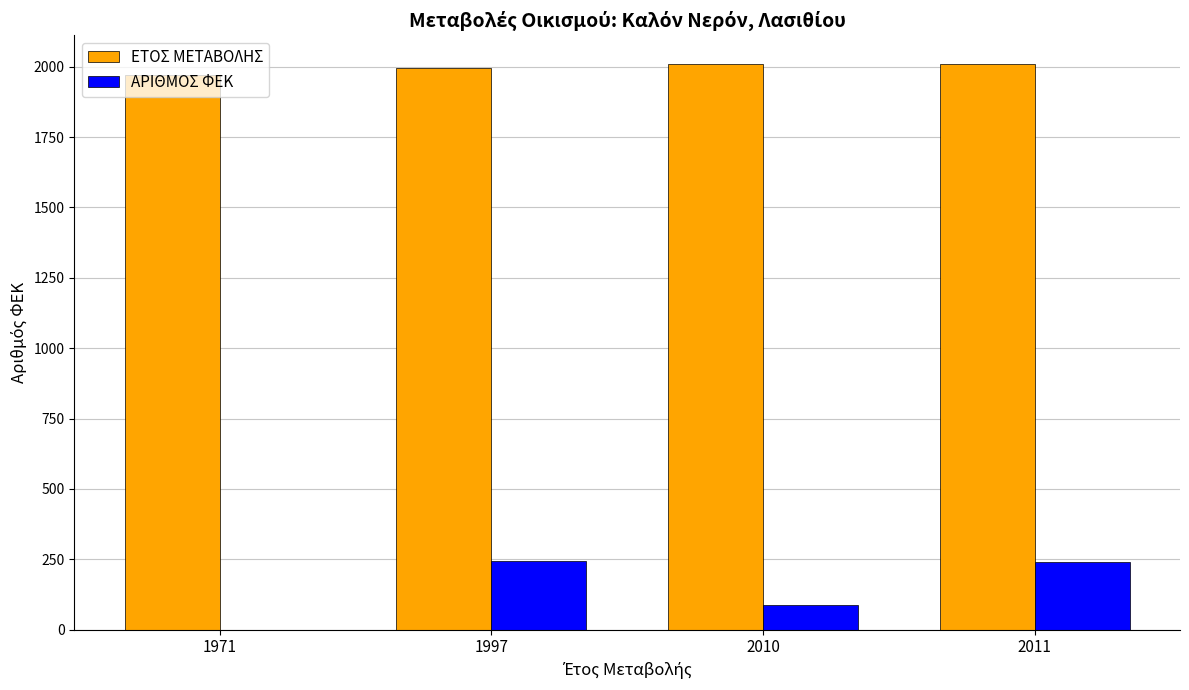

How many categories are shown in the chart?

4